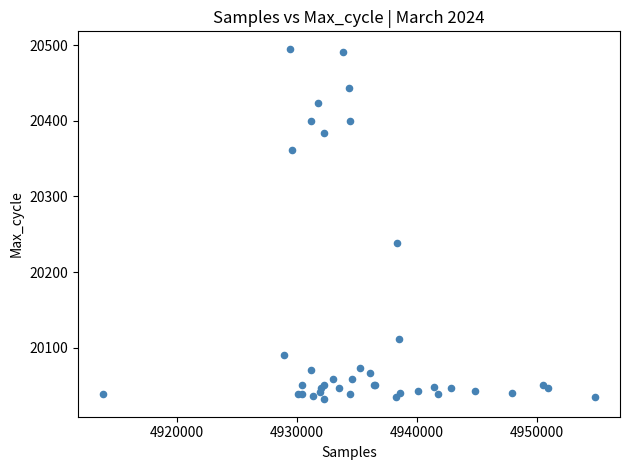

What Y value in the scatter plot is closest to 20263?

20238